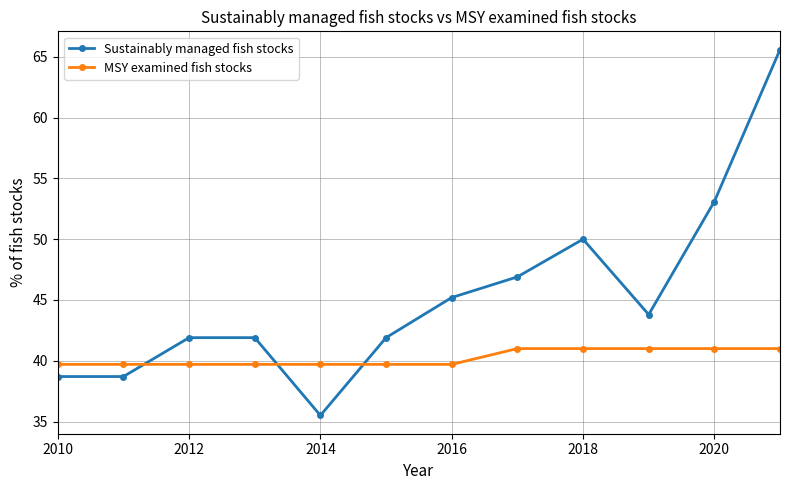

What is the sum of all Sustainably managed fish stocks values?

543.2